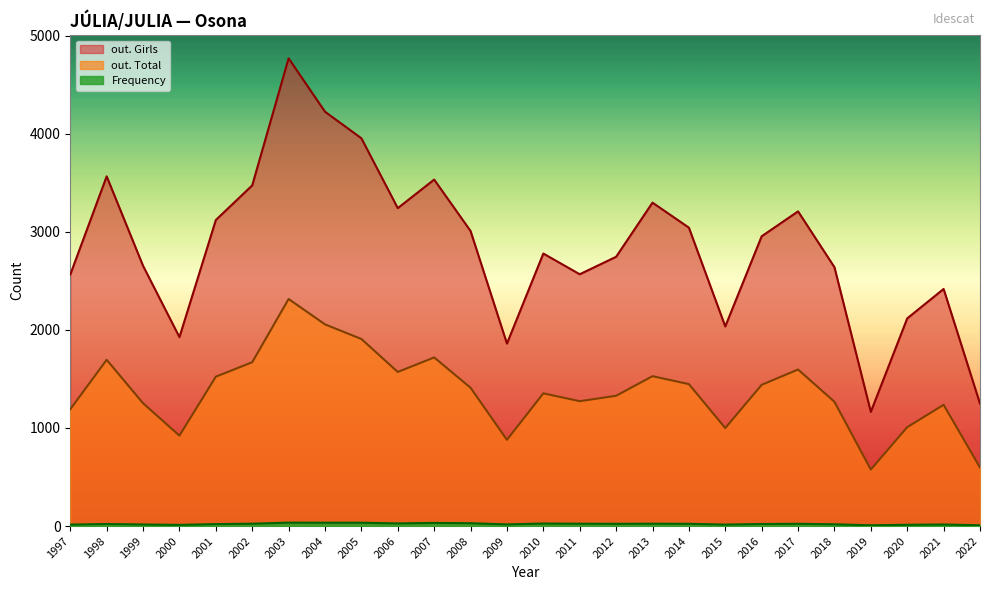

Is the value of Frequency at 2013 greater than the value of out. Girls at 2011?

No